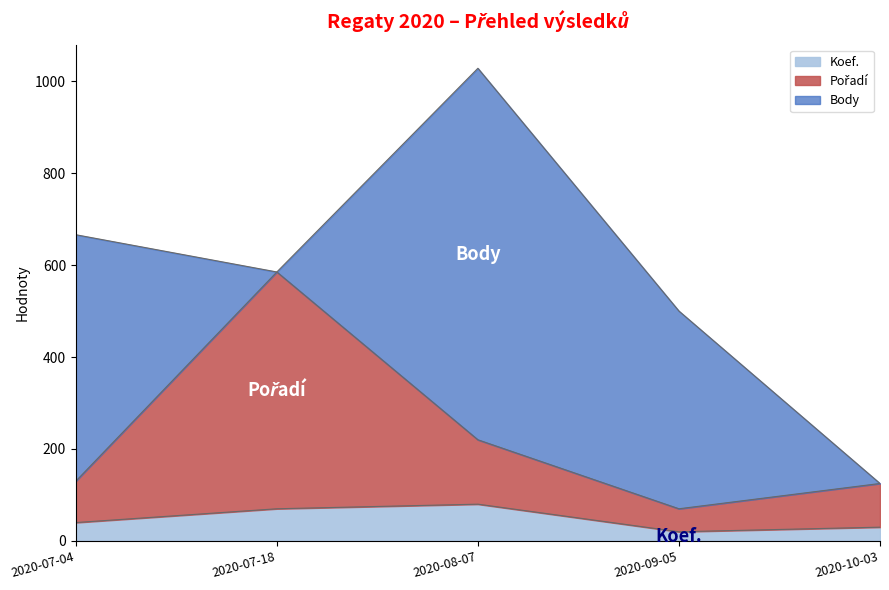

Does the chart display data point markers on the line(s)?

No